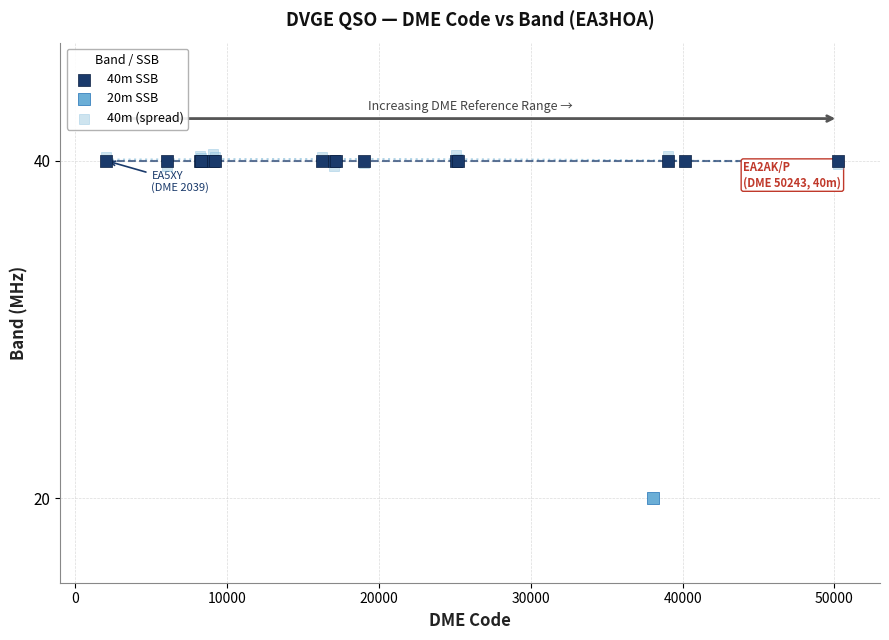

What are all the series names shown in the legend?

40m SSB, 20m SSB, 40m (spread)